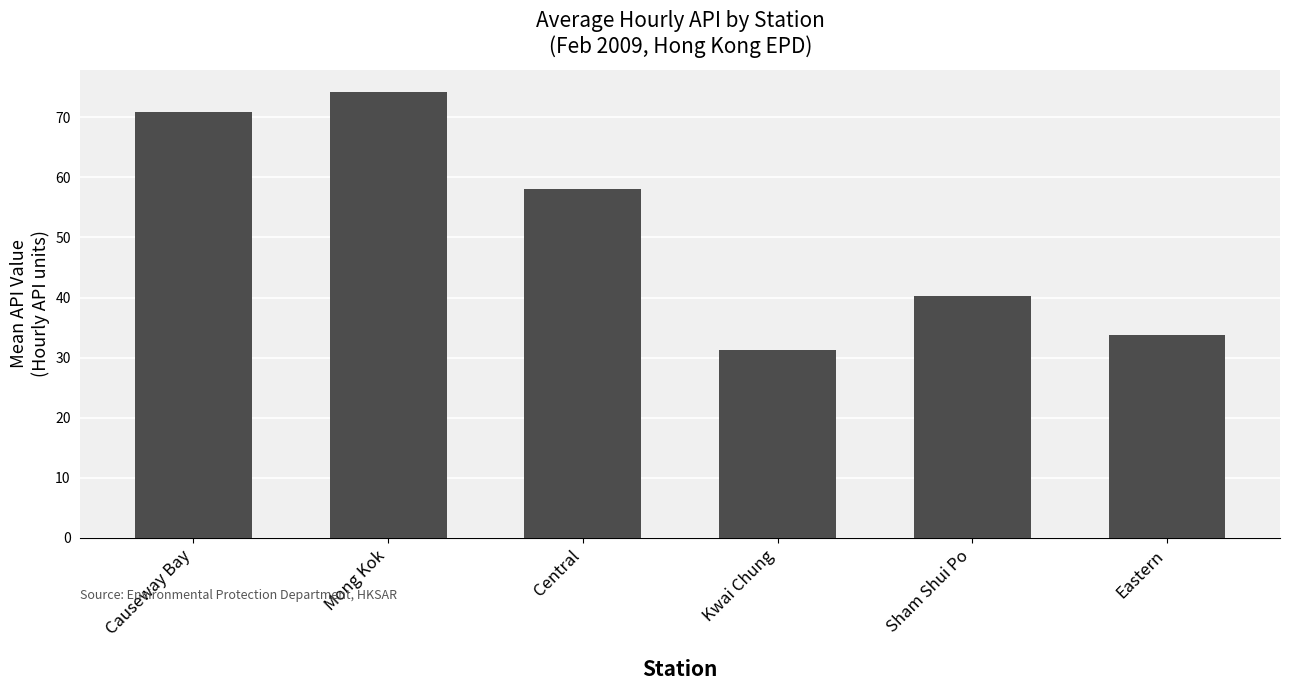

List the labels in order of value, largest first.

Mong Kok, Causeway Bay, Central, Sham Shui Po, Eastern, Kwai Chung